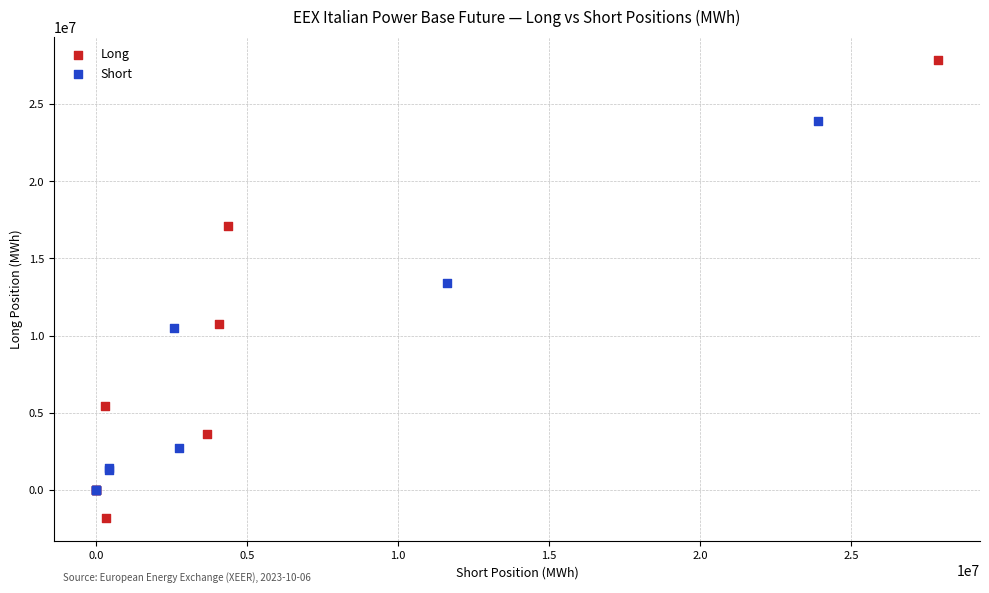

Which series has the largest Y range (max minus min)?

Long